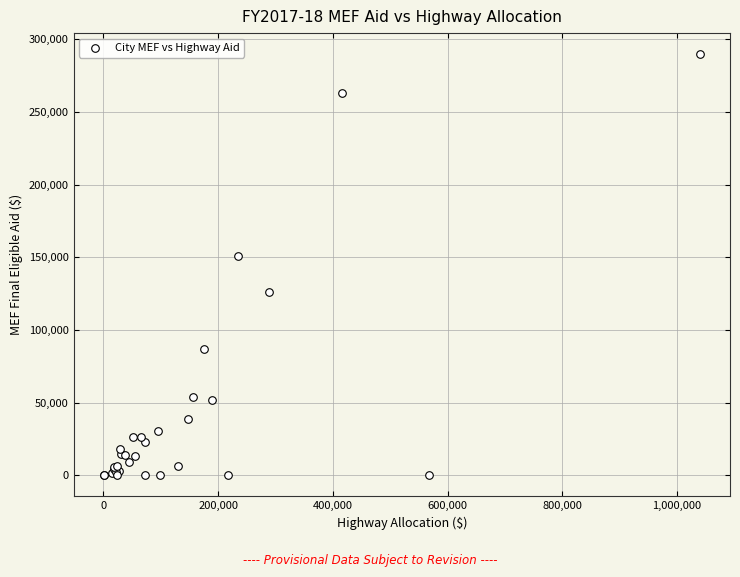

What Y value in the scatter plot is closest to 144887?

151213.9